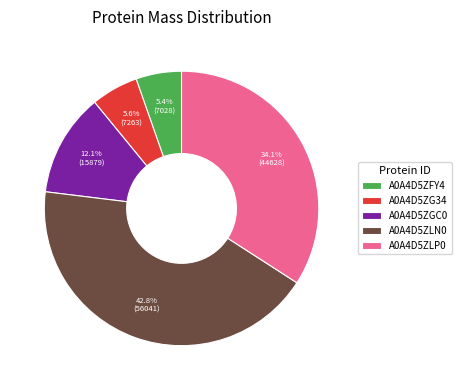

To the nearest percent, what percentage of the pie is A0A4D5ZLP0?

34%